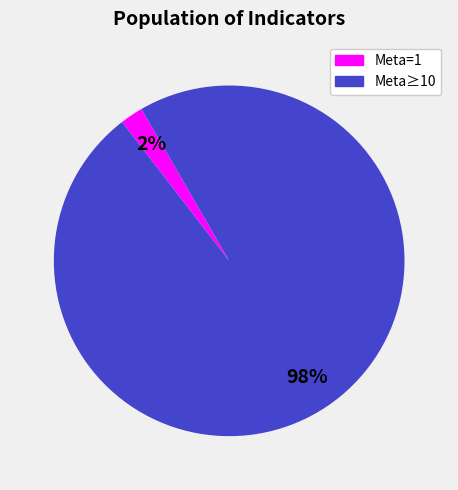

How many segments does this pie chart have?

2